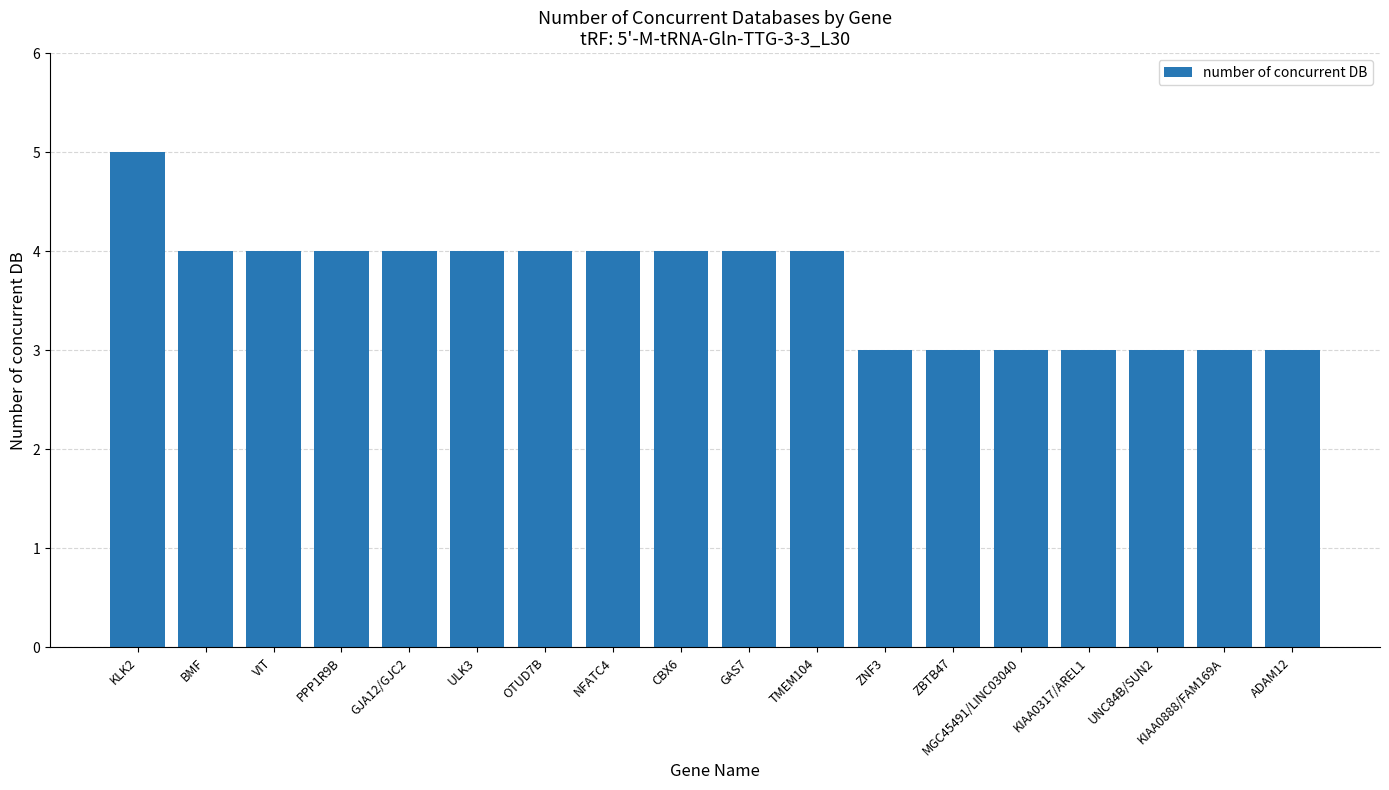

What is the average value?

4